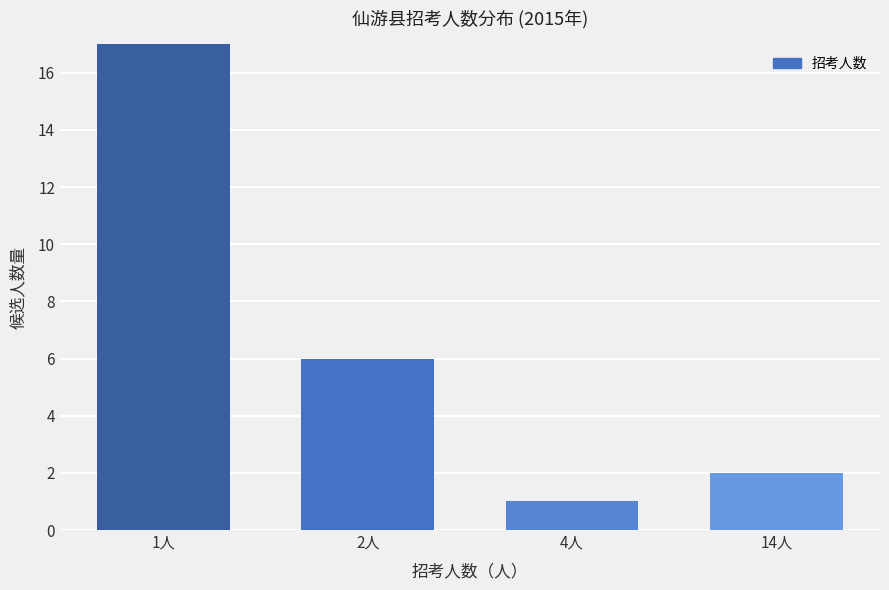

Rank the categories by value from lowest to highest.

4人, 14人, 2人, 1人